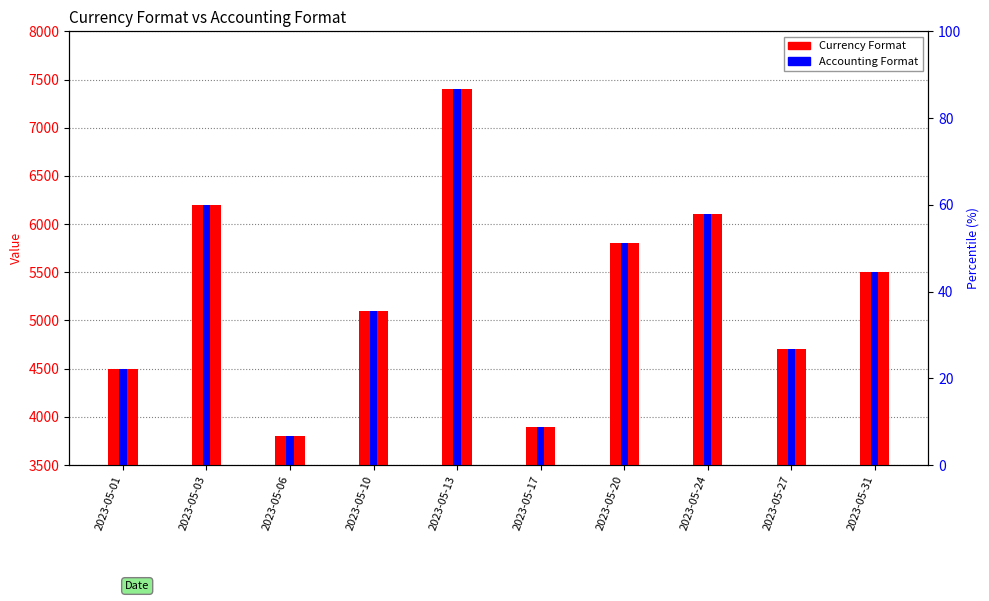

Between 2023-05-13 and 2023-05-01, which is larger?

2023-05-13